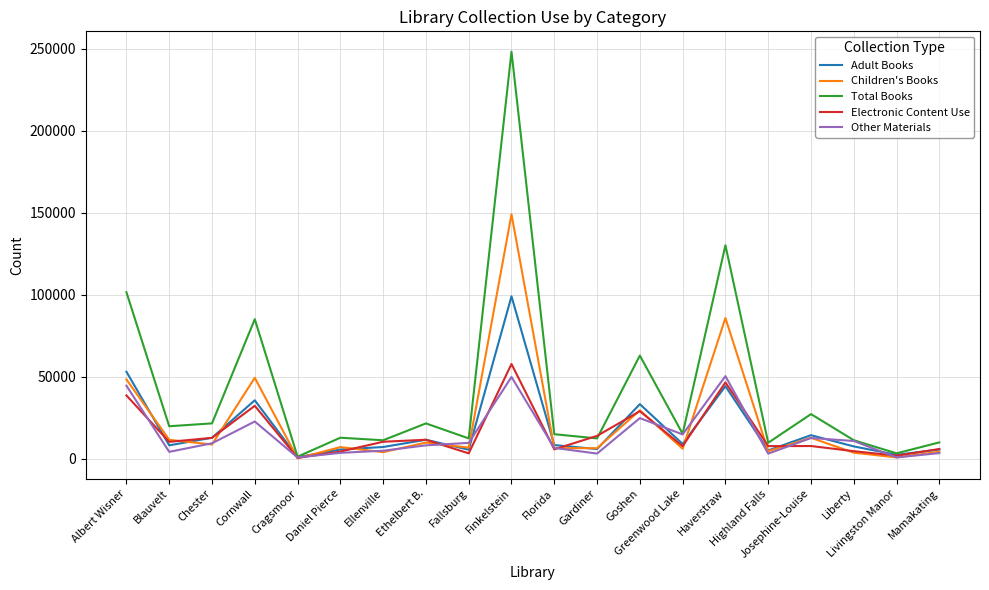

Is the value of Other Materials at Gardiner greater than the value of Children's Books at Haverstraw?

No